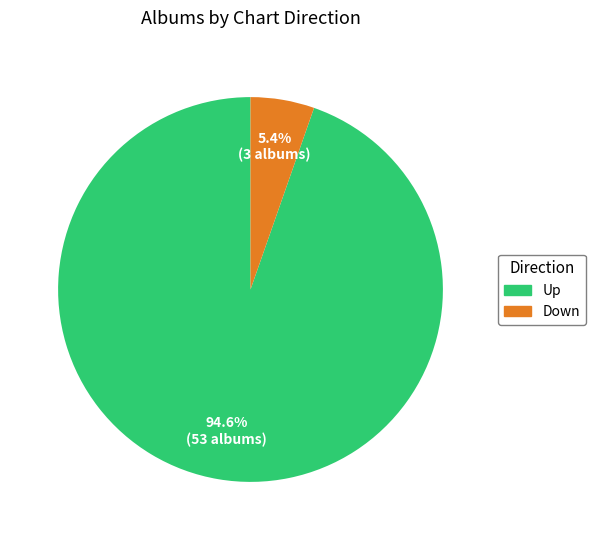

How much of the chart is everything except Up?

5.4%